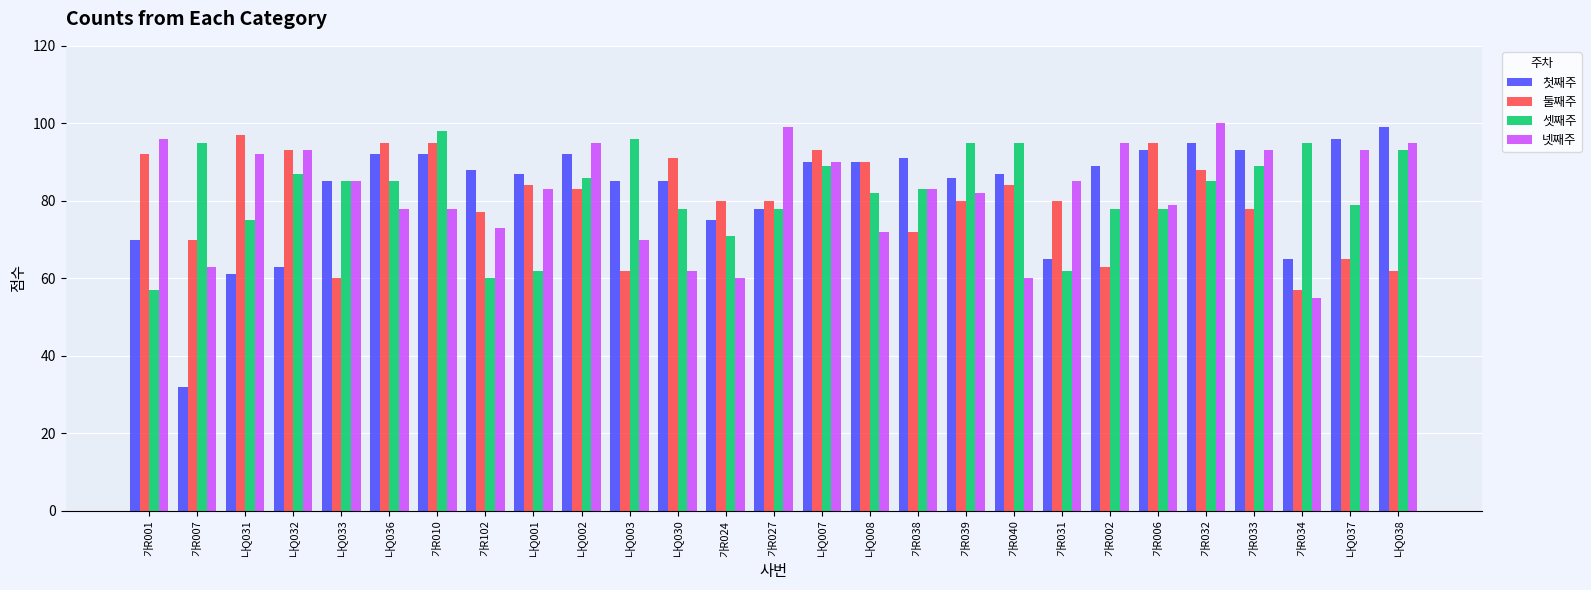

How many bars are there in each group?

4